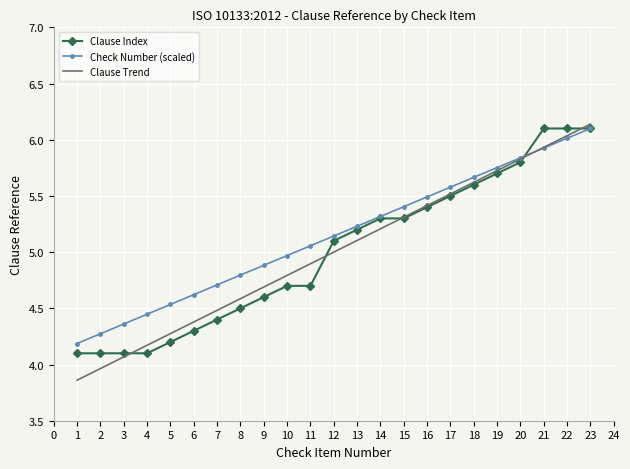

What are all the series names shown in the legend?

Clause Index, Check Number (scaled), Clause Trend